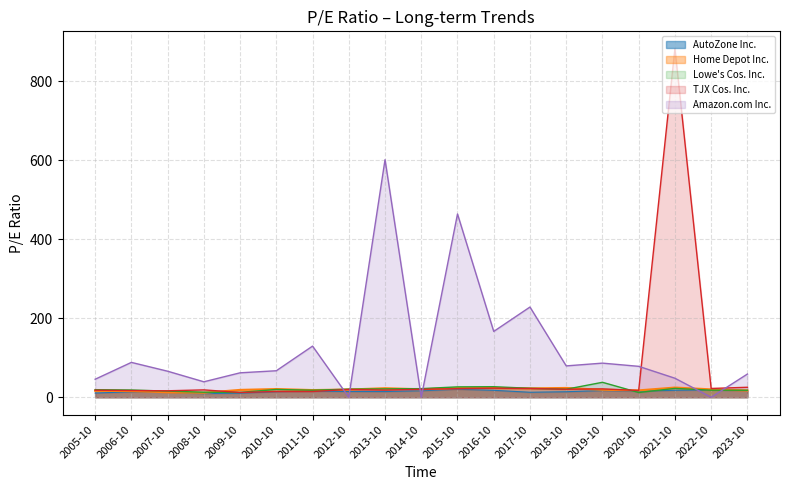

Rank the series by their maximum value, from lowest to highest.

AutoZone Inc., Home Depot Inc., Lowe's Cos. Inc., Amazon.com Inc., TJX Cos. Inc.